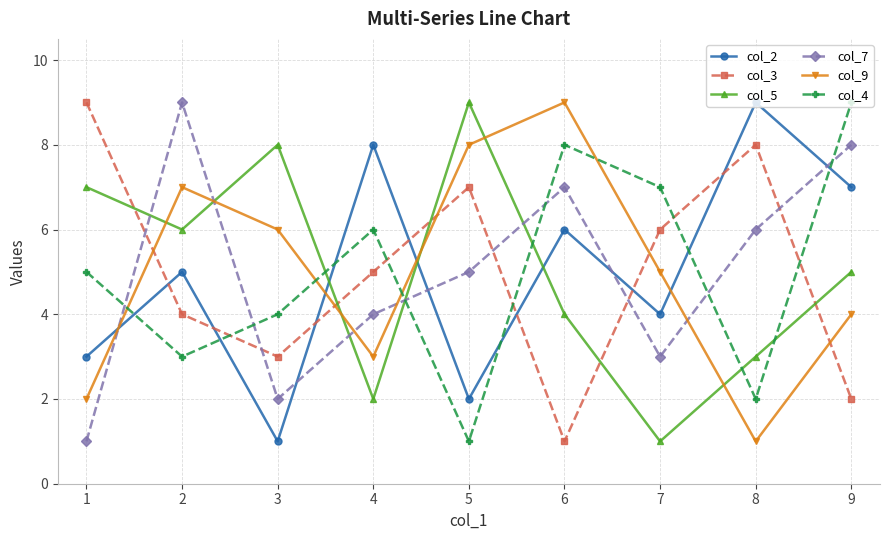

What is the difference between the second highest and second lowest values in the col_3 series?

6